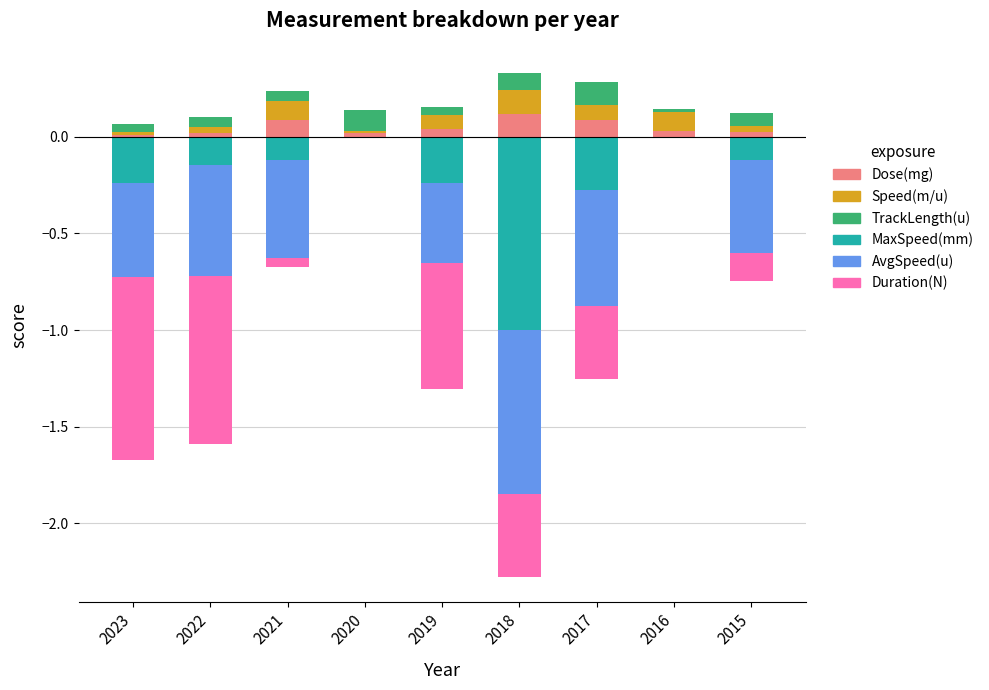

What is the maximum value for Dose(mg)?

0.1